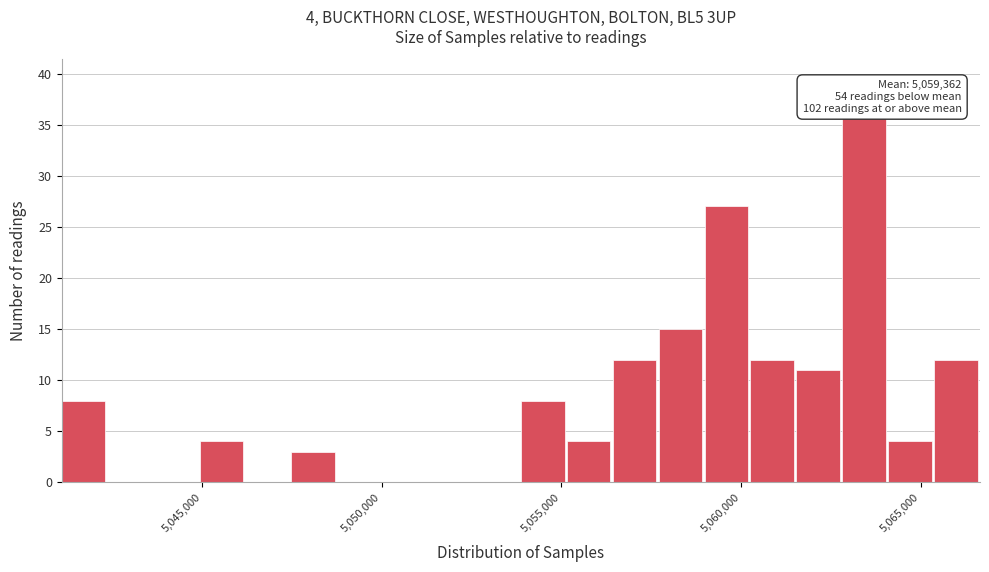

Around what value on the x-axis is the tallest bar? Give the approximate position of its centre, as read against the axis.

5063500